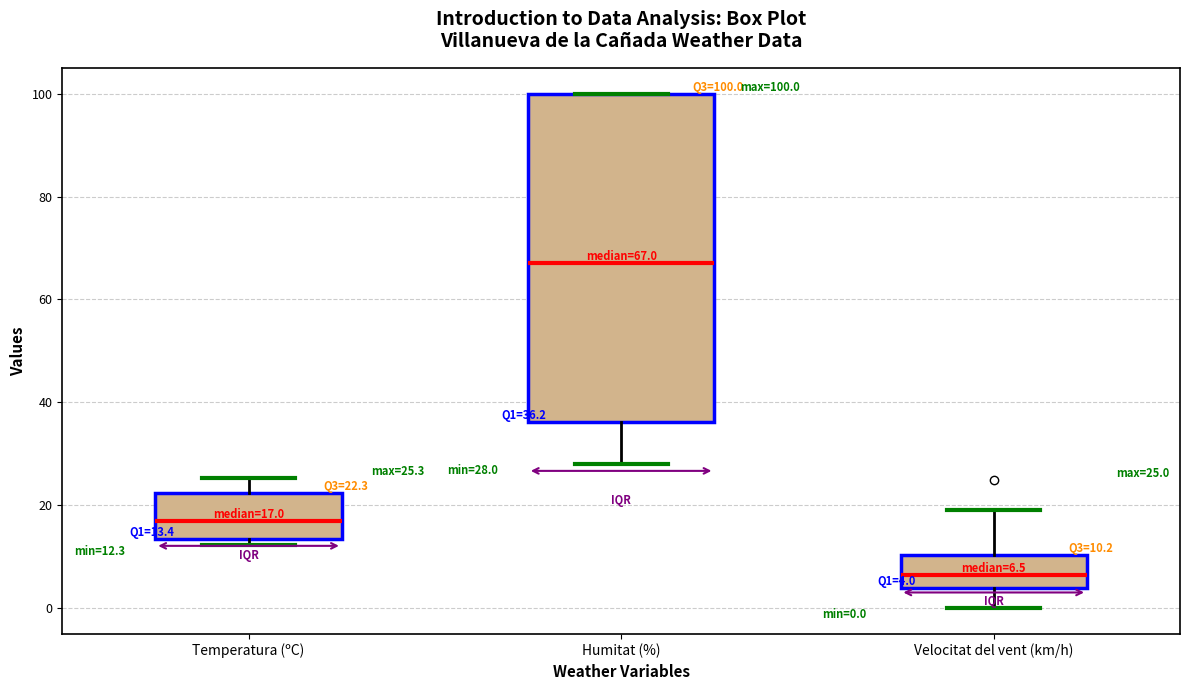

Which box has the highest median line?

Humitat (%)